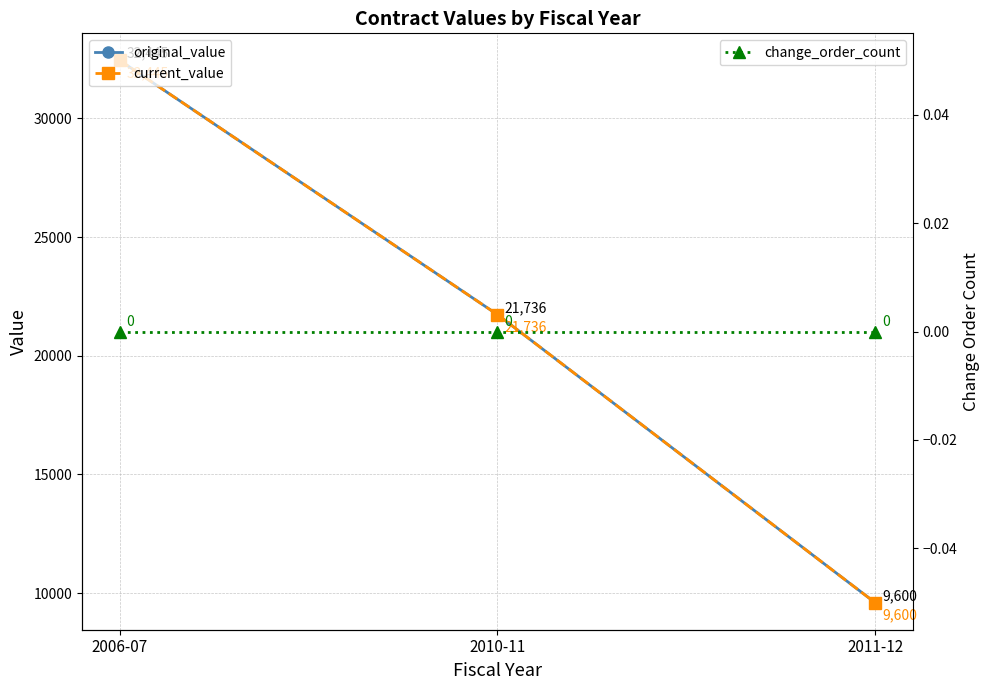

Reading left to right, list all the values displayed in this chart.

original_value: 32445	21736	9600
current_value: 32445	21736	9600
change_order_count: 0	0	0